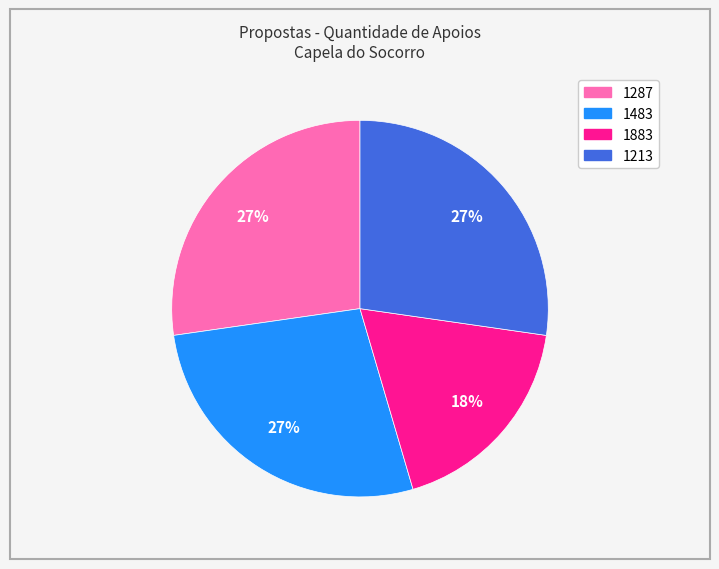

What is the smallest slice in the pie chart?

1883